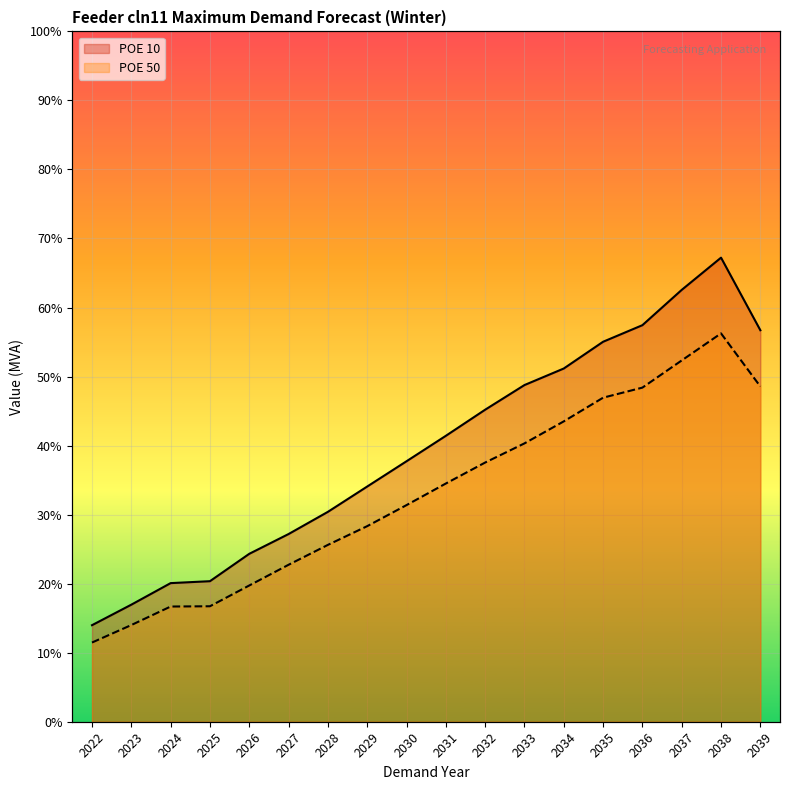

What is the value of the POE 50 point at the 11th from the left?

37.5